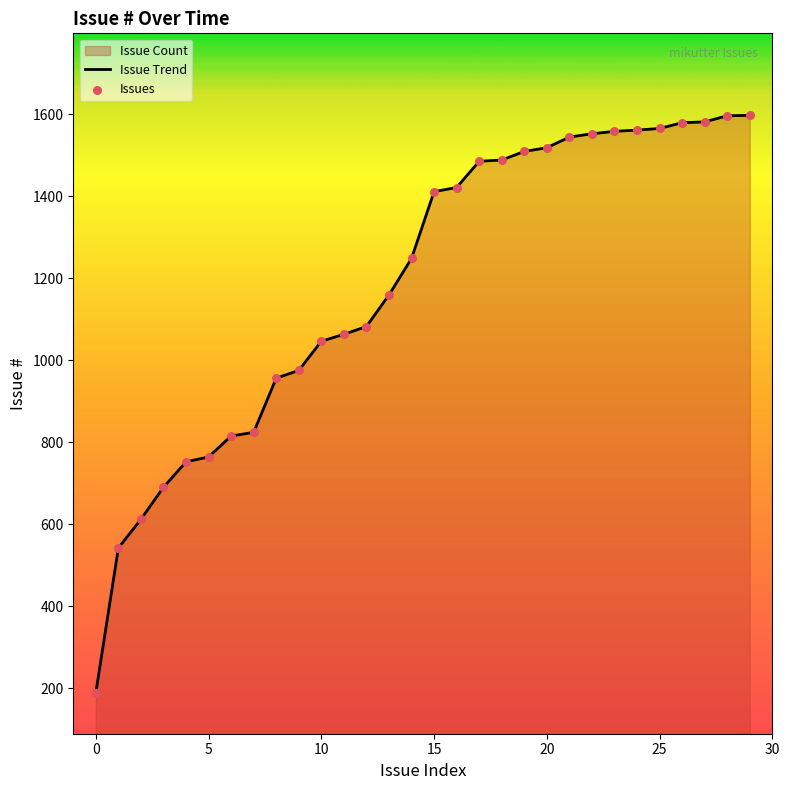

What is the difference between the maximum and minimum values?

1408